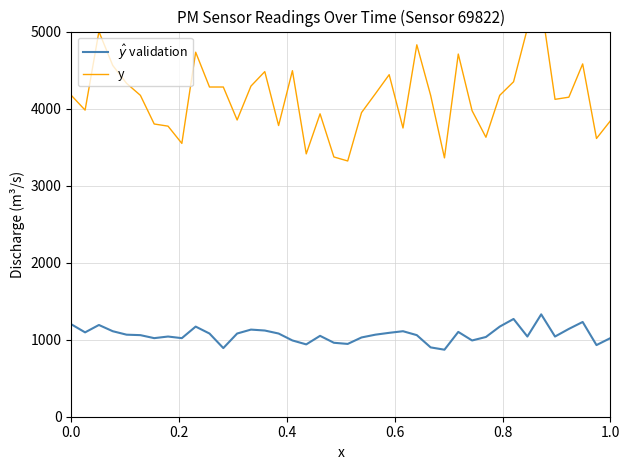

How many interior local valleys does the y series have?

11